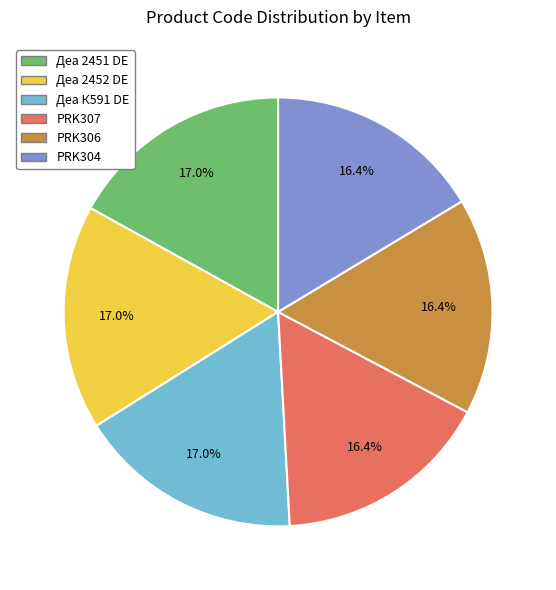

Is there a majority slice in this chart?

No